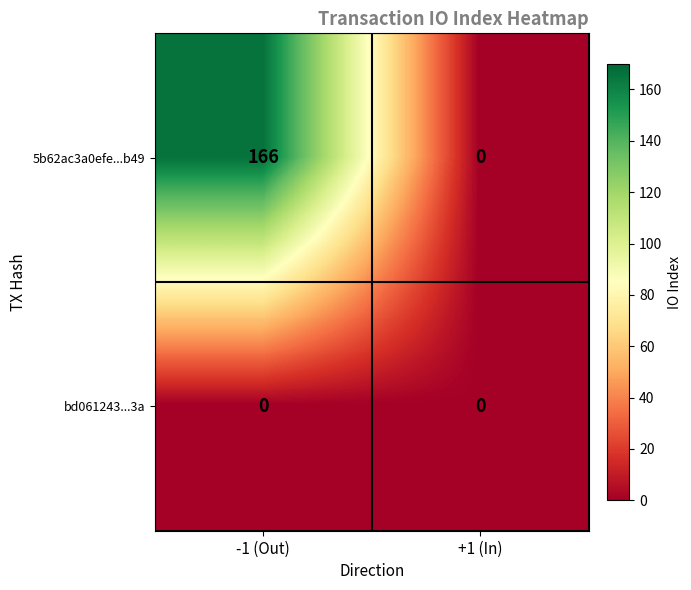

Rank the series by their average value, from lowest to highest.

bd061243...3a, 5b62ac3a0efe...b49